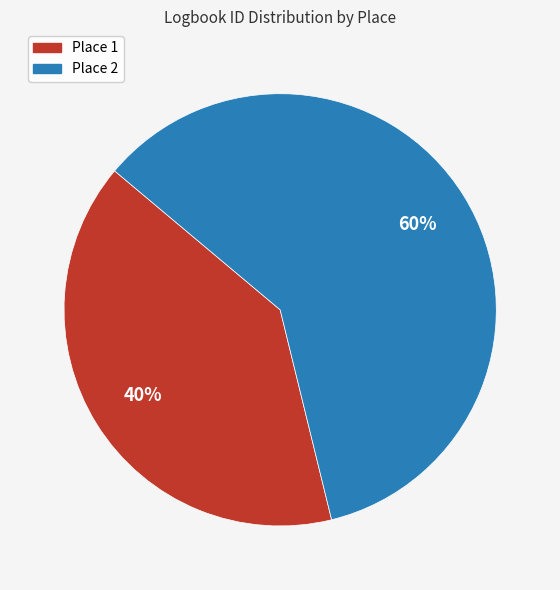

Is there a majority slice in this chart?

Yes